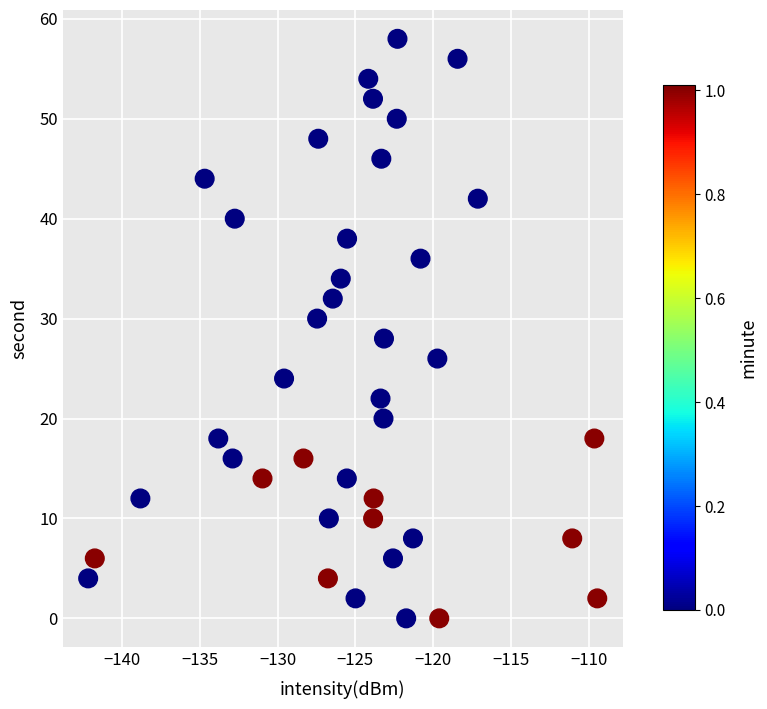

What is the range of Y values (max minus min)?

58